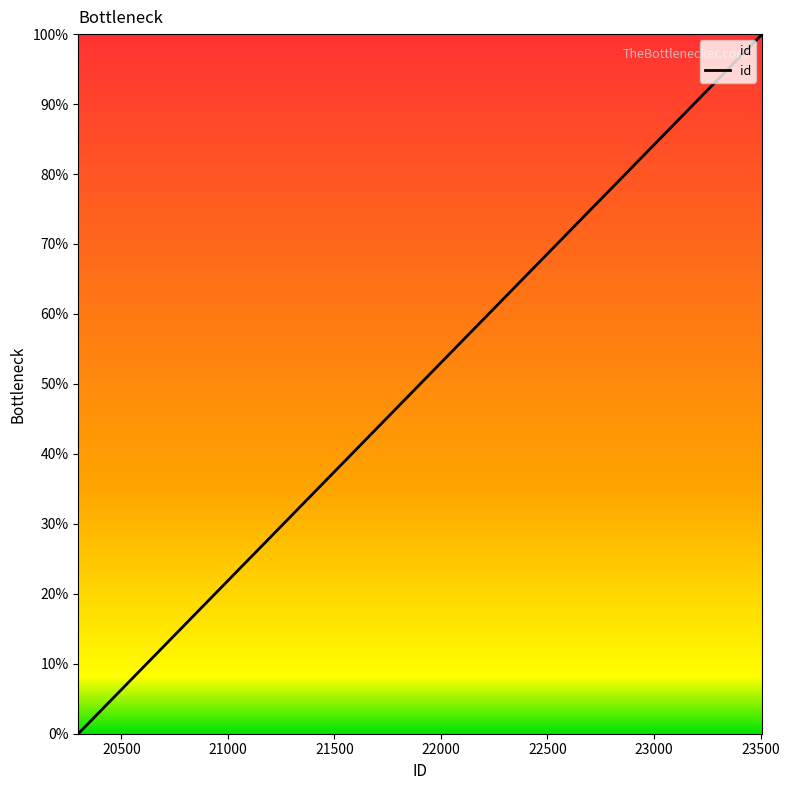

How many lines are shown in the chart?

1